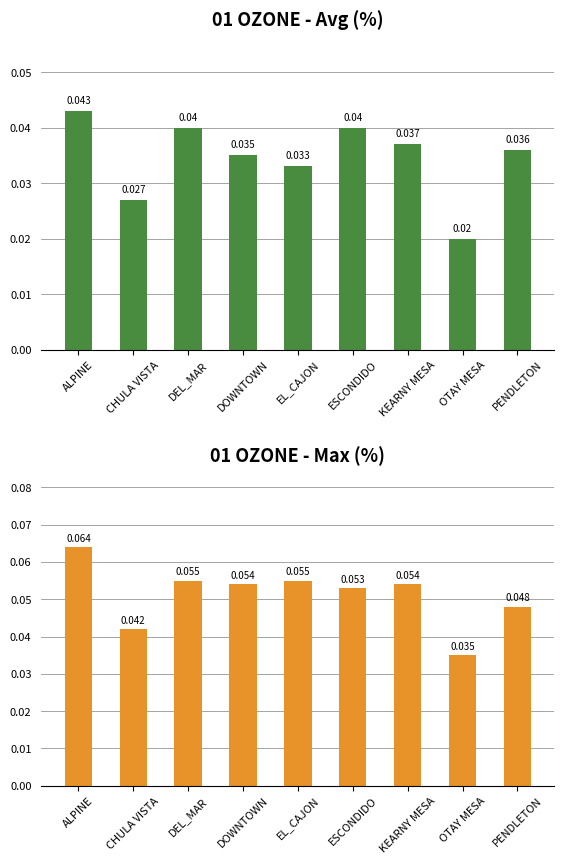

Does the chart contain any negative values?

No